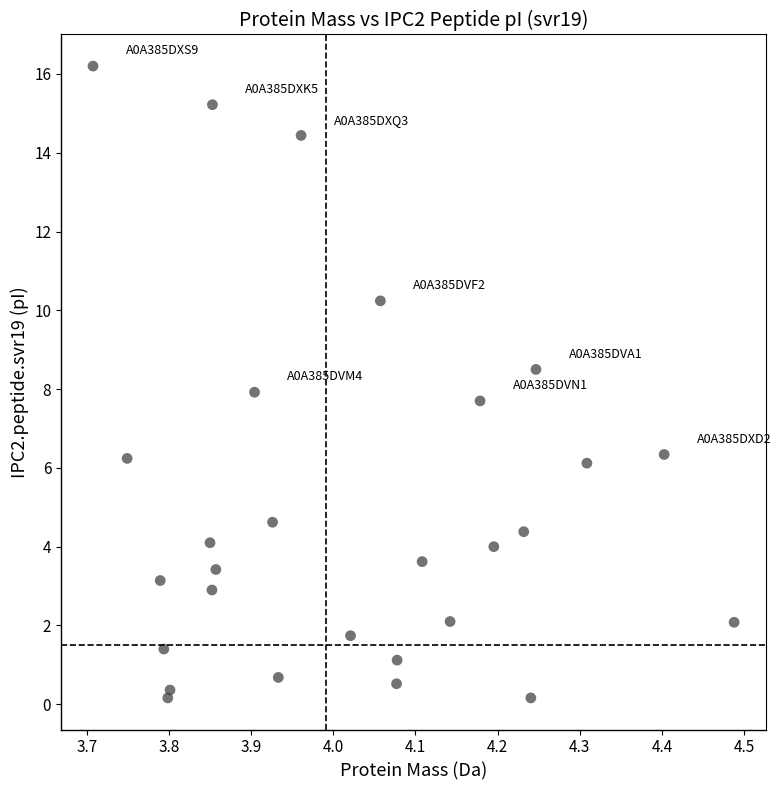

What is the range of X values (max minus min)?

0.8